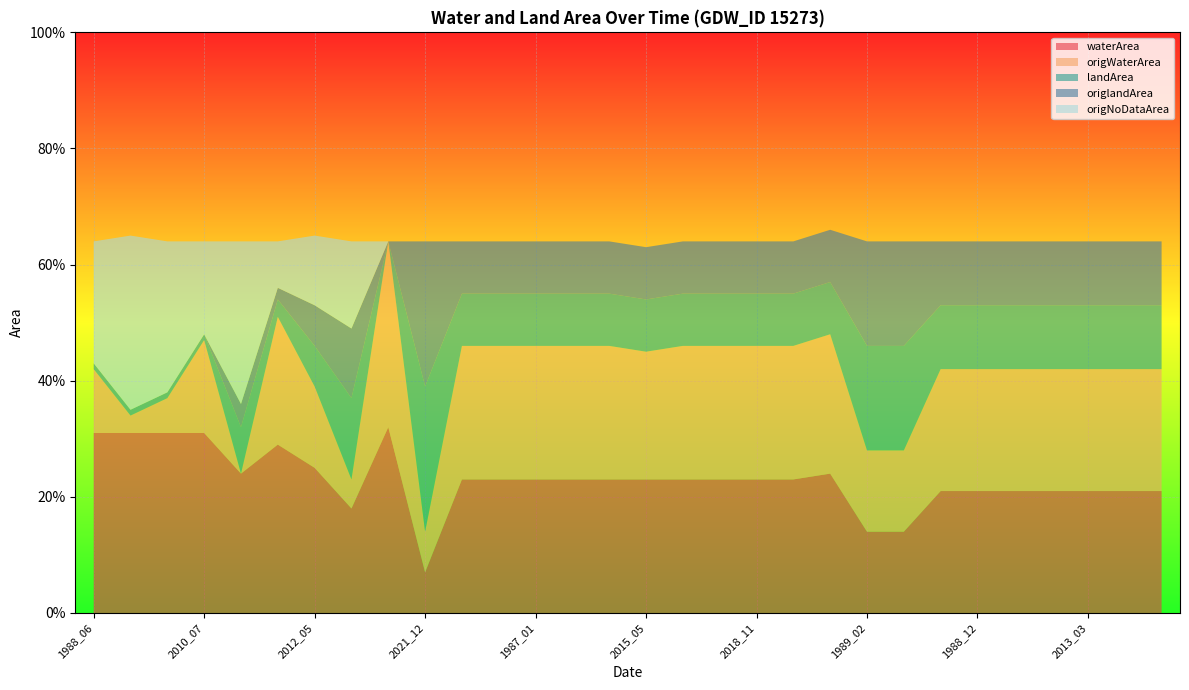

Reading left to right, extract all data points from this chart.

waterArea: 0.3	0.3	0.3	0.3	0.2	0.3	0.2	0.2	0.3	0.1	0.2	0.2	0.2	0.2	0.2	0.2	0.2	0.2	0.2	0.2	0.2	0.1	0.1	0.2	0.2	0.2	0.2	0.2	0.2	0.2
origWaterArea: 0.1	0.0	0.1	0.2	0.0	0.2	0.1	0.1	0.3	0.1	0.2	0.2	0.2	0.2	0.2	0.2	0.2	0.2	0.2	0.2	0.2	0.1	0.1	0.2	0.2	0.2	0.2	0.2	0.2	0.2
landArea: 0.0	0.0	0.0	0.0	0.1	0.0	0.1	0.1	0.0	0.2	0.1	0.1	0.1	0.1	0.1	0.1	0.1	0.1	0.1	0.1	0.1	0.2	0.2	0.1	0.1	0.1	0.1	0.1	0.1	0.1
origlandArea: 0.0	0.0	0.0	0.0	0.0	0.0	0.1	0.1	0.0	0.2	0.1	0.1	0.1	0.1	0.1	0.1	0.1	0.1	0.1	0.1	0.1	0.2	0.2	0.1	0.1	0.1	0.1	0.1	0.1	0.1
origNoDataArea: 0.2	0.3	0.3	0.2	0.3	0.1	0.1	0.1	0.0	0.0	0.0	0.0	0.0	0.0	0.0	0.0	0.0	0.0	0.0	0.0	0.0	0.0	0.0	0.0	0.0	0.0	0.0	0.0	0.0	0.0